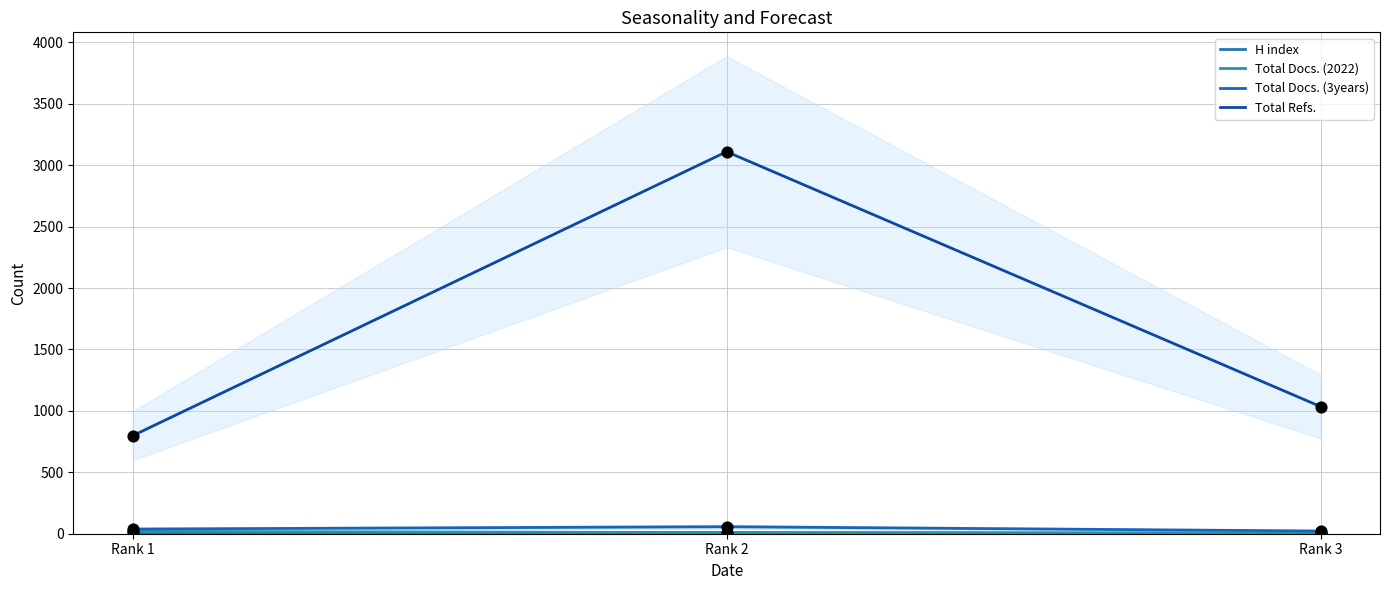

Is the value of Total Docs. (2022) at Rank 2 greater than the value of H index at Rank 1?

Yes